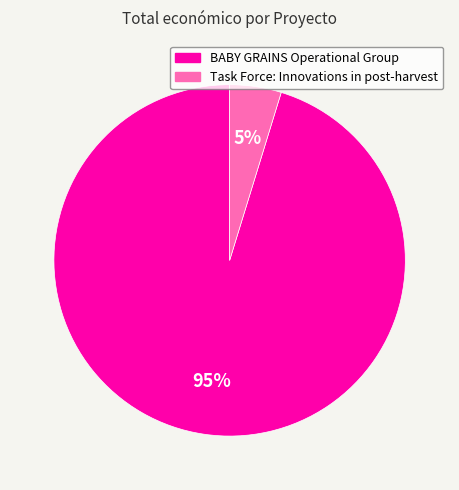

Is Task Force: Innovations in post-harvest the majority of the pie?

No